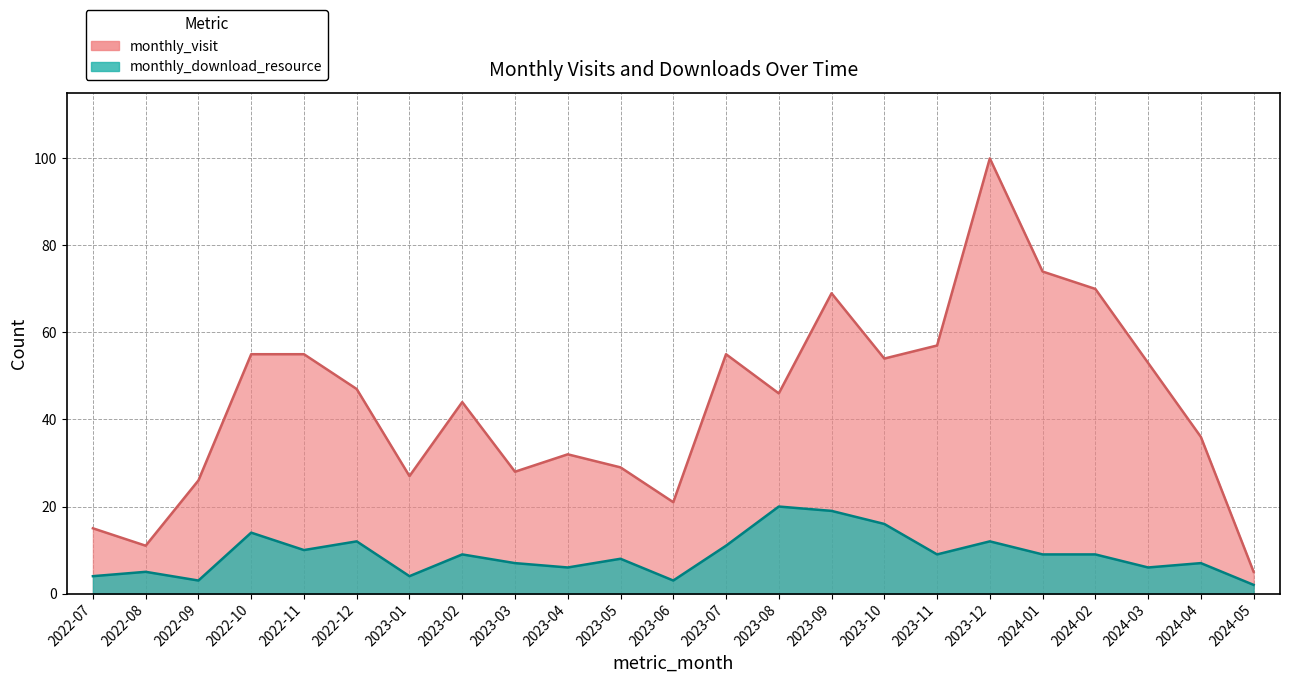

At which label does monthly_visit first exceed 46?

2022-10